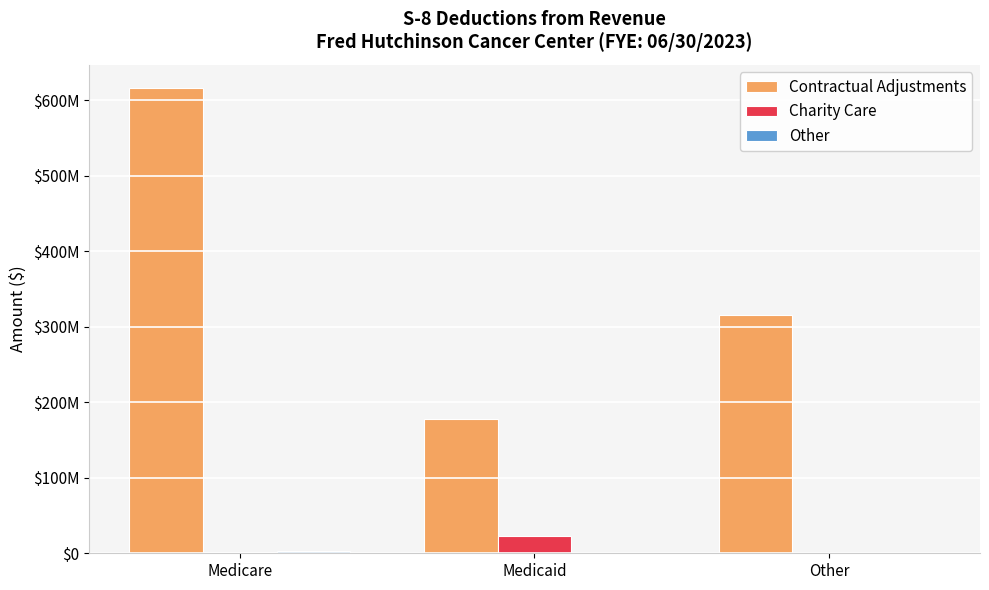

Reading left to right, what are all the values shown in this chart?

Contractual Adjustments: 616029902.6	178472685.1	314955291.8
Charity Care: 1035442.3	23179744.6	0.0
Other: 2376042.4	0.0	0.0